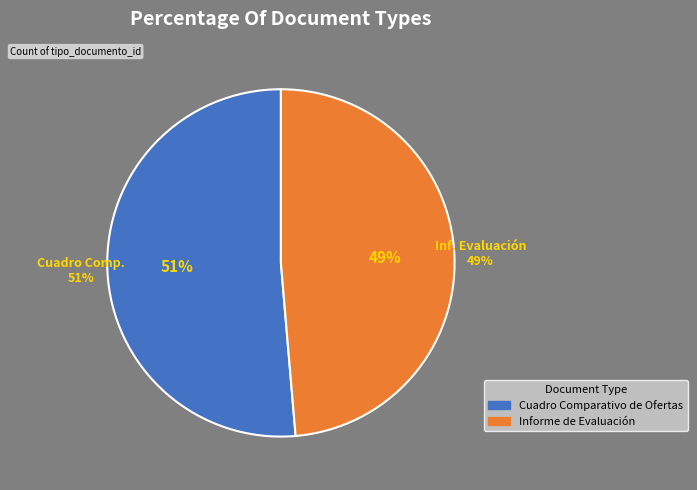

To the nearest percent, what portion does Cuadro Comparativo de Ofertas represent?

51%